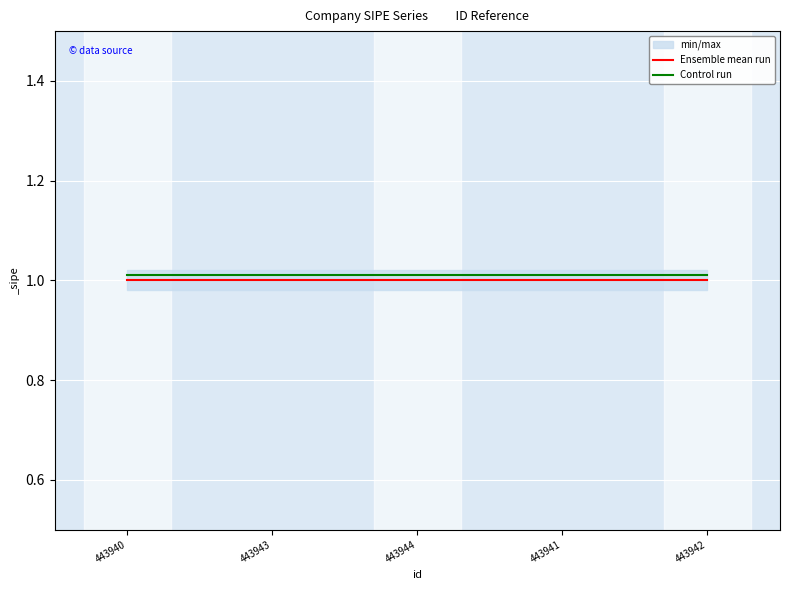

List the series in order of their overall mean, highest first.

Control run, Ensemble mean run